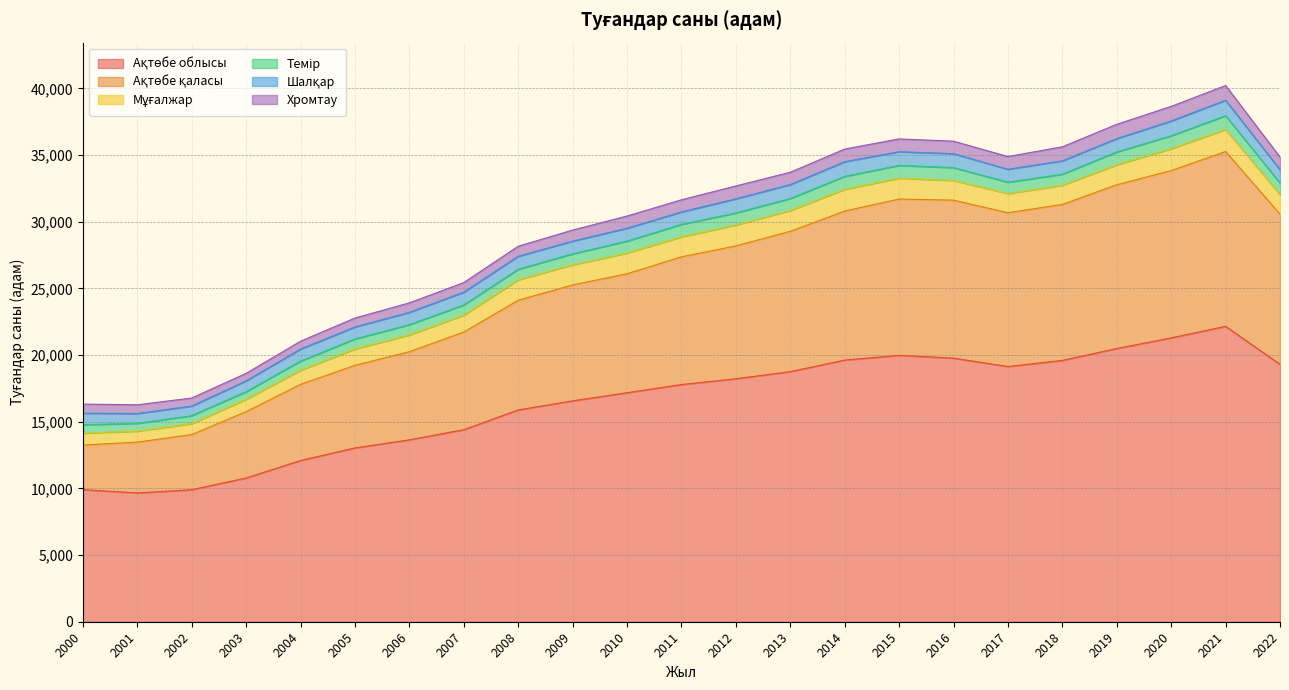

Reading left to right, extract all data points from this chart.

Ақтөбе облысы: 9908	9662	9902	10781	12092	13036	13644	14404	15885	16566	17176	17788	18223	18757	19625	19980	19769	19138	19599	20493	21287	22153	19302
Ақтөбе қаласы: 3342	3809	4135	4978	5715	6192	6609	7323	8228	8693	8924	9579	9966	10523	11176	11722	11848	11539	11697	12281	12547	13115	11263
Мұғалжар: 891	822	824	927	1055	1231	1259	1268	1533	1513	1552	1503	1567	1561	1629	1566	1478	1434	1442	1495	1644	1651	1469
Темір: 635	582	592	571	683	747	764	762	788	817	892	928	903	898	970	956	960	853	824	962	966	1032	871
Шалқар: 870	738	724	809	905	904	928	962	977	955	967	937	1059	1048	1103	1026	1051	970	1007	999	1110	1162	998
Хромтау: 676	657	603	562	589	669	712	719	751	830	916	910	965	923	946	960	934	955	1050	1076	1096	1102	948